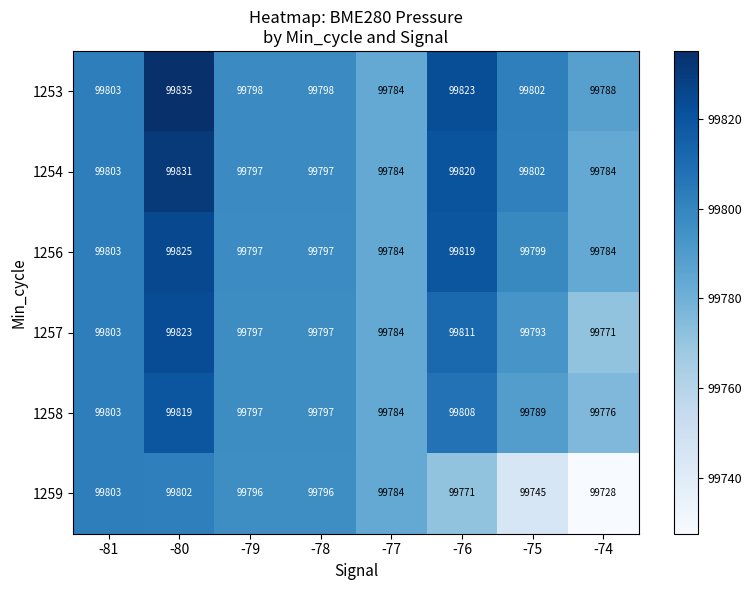

Count the number of data series in this chart.

6